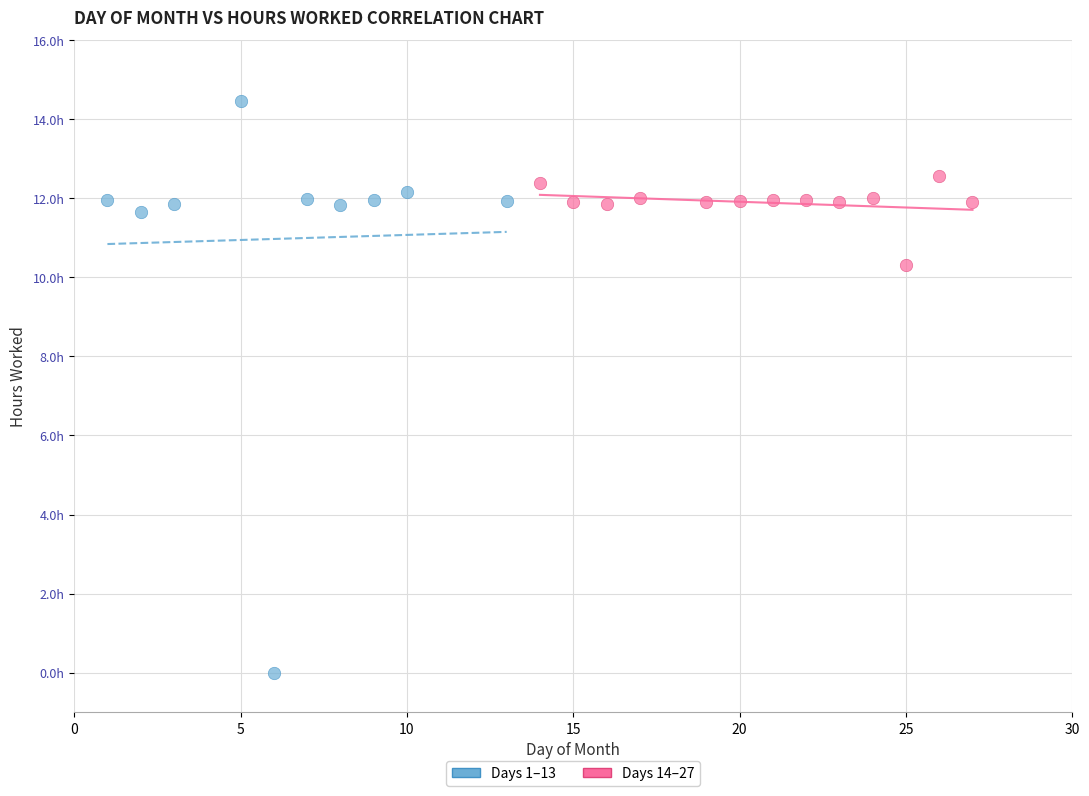

Which series has the widest spread of Y values?

Days 1–13